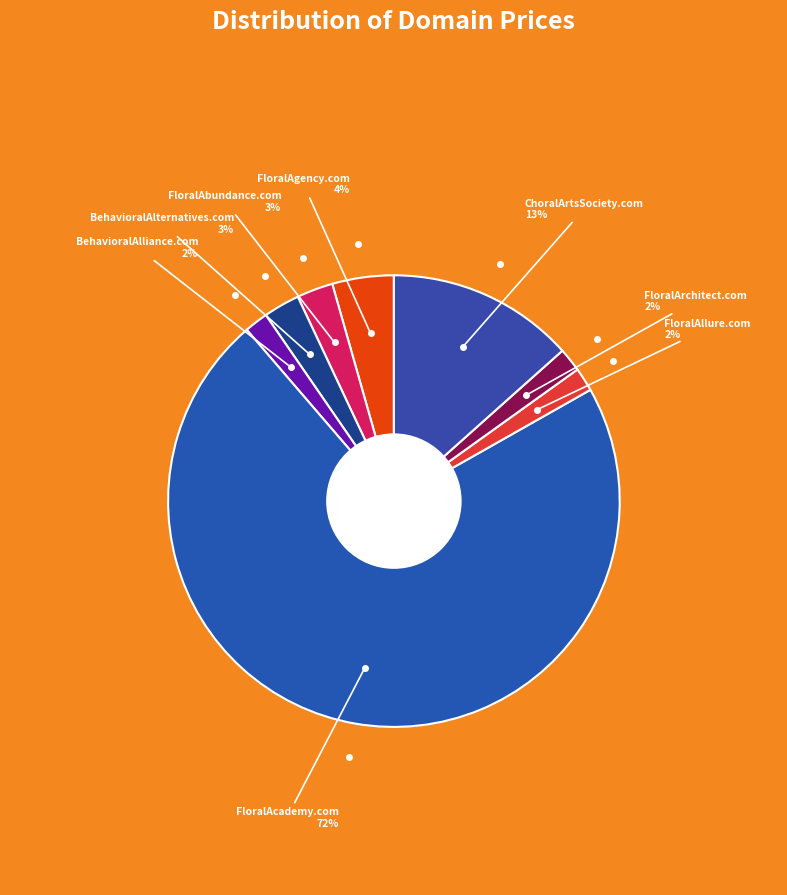

Count the number of slices in the pie.

8